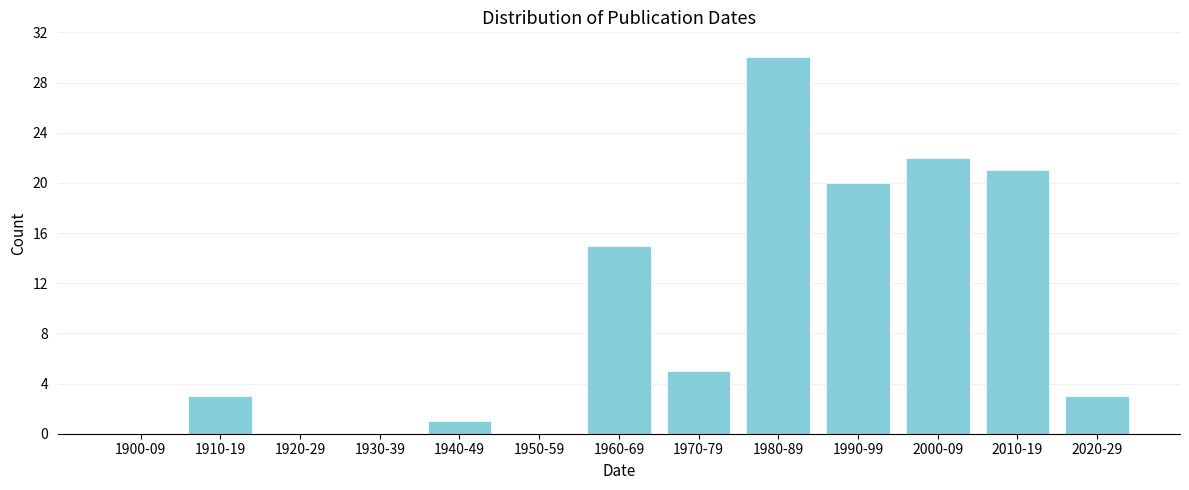

Reading left to right, list all the values displayed in this chart.

1900-09=0	1910-19=3	1920-29=0	1930-39=0	1940-49=1	1950-59=0	1960-69=15	1970-79=5	1980-89=30	1990-99=20	2000-09=22	2010-19=21	2020-29=3